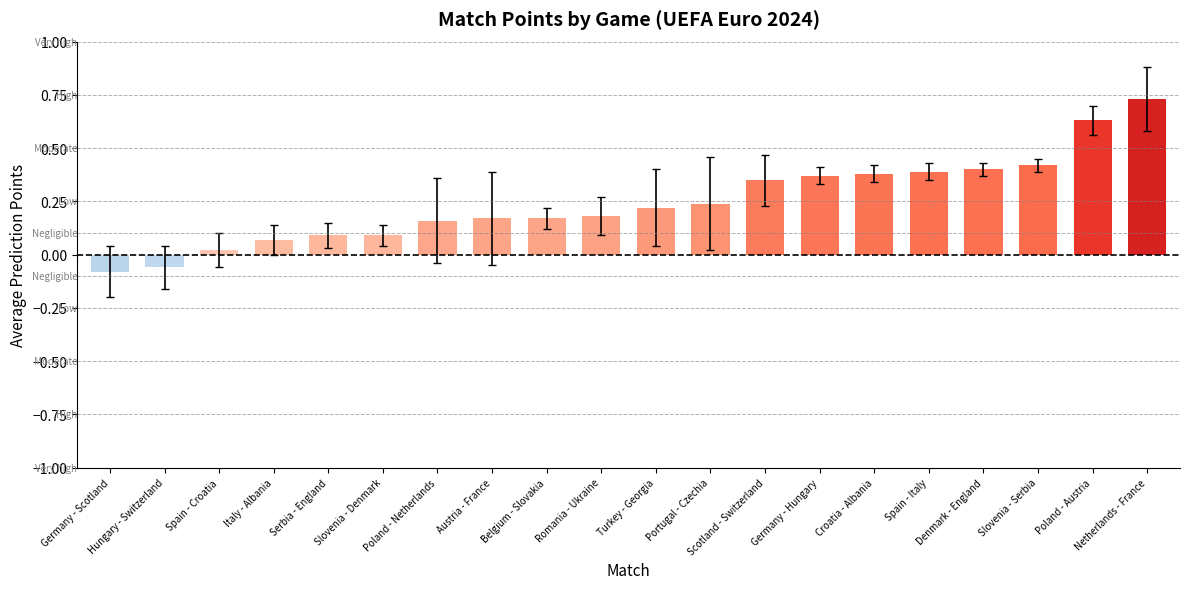

Are the bars grouped side by side (vs. stacked)?

No